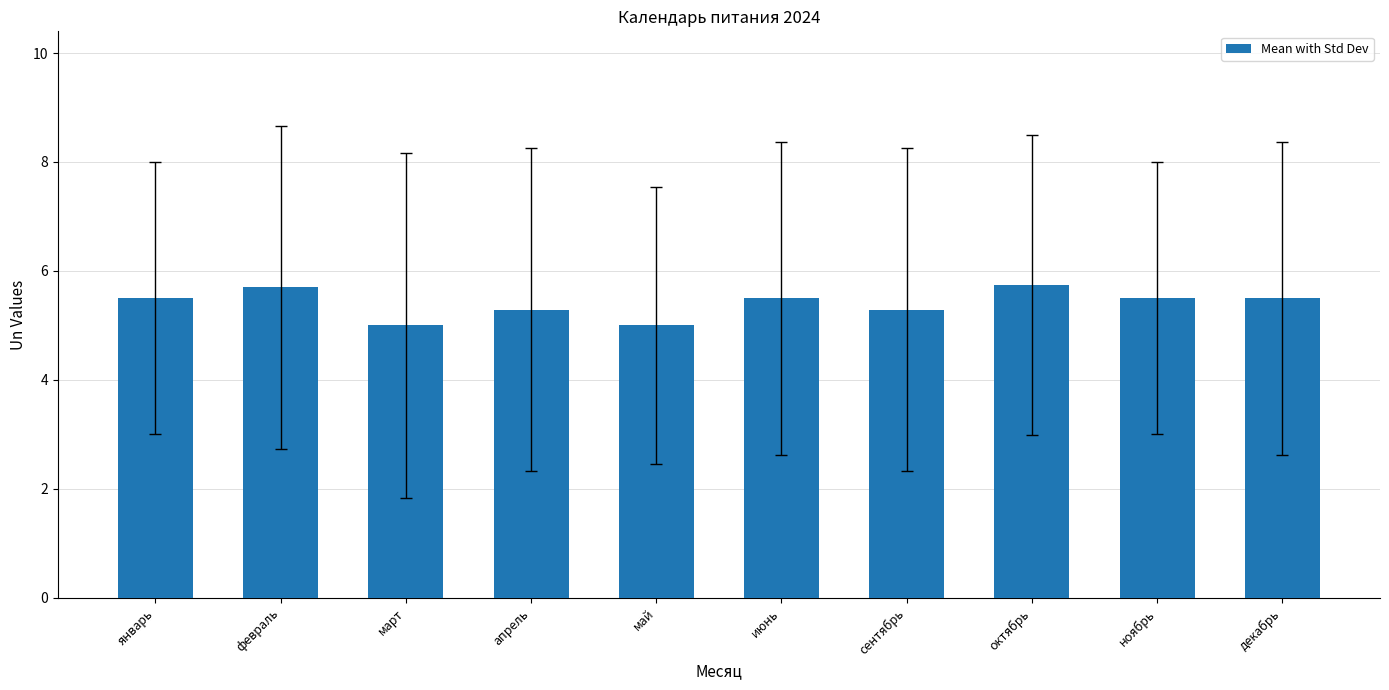

What is the value of the 3rd bar from the left?

5.0